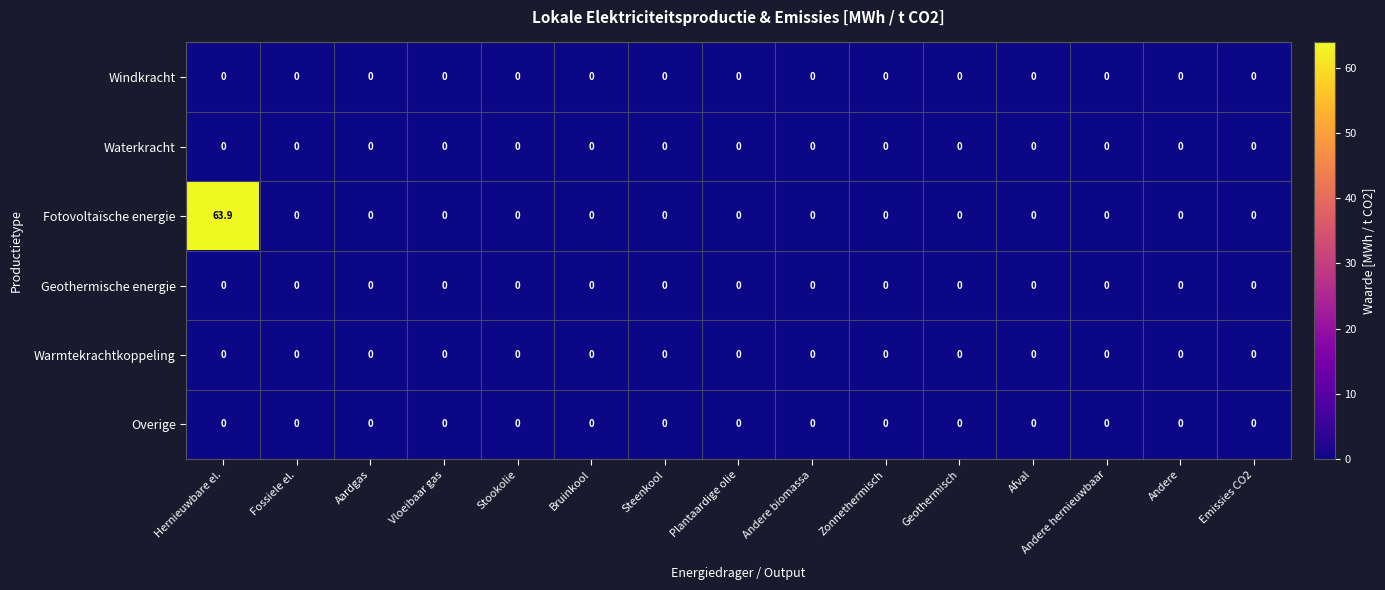

The Windkracht series shows 0.0 at Stookolie. True or false?

True